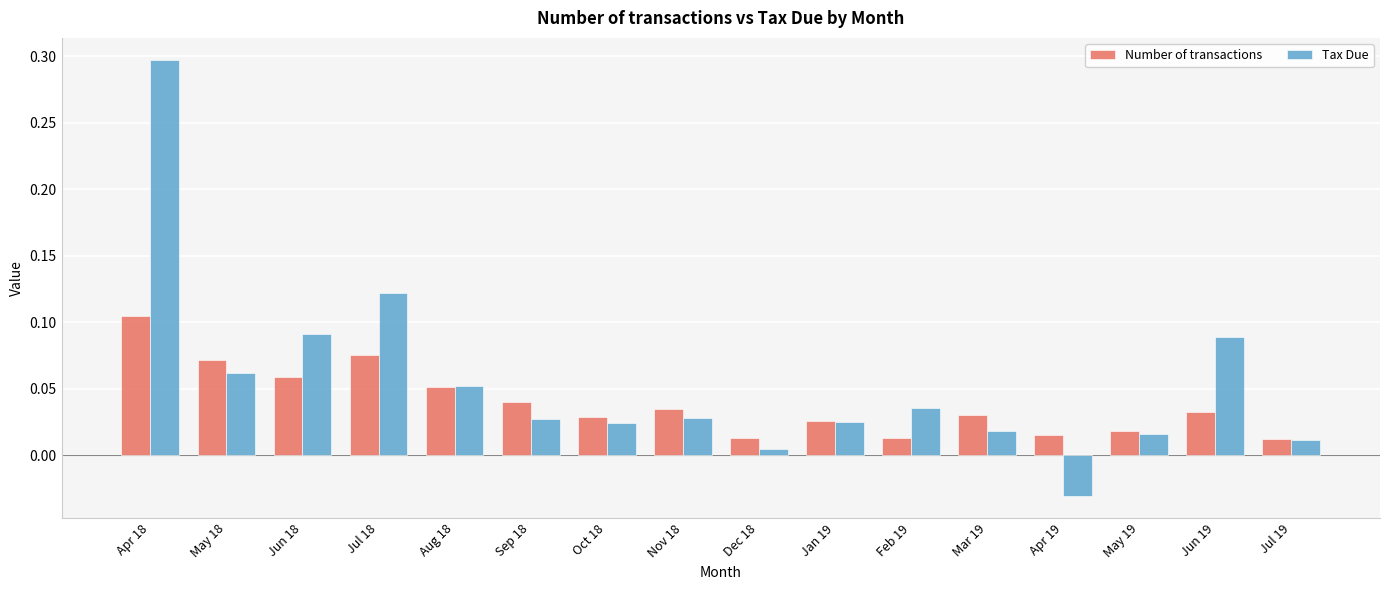

At which category does the chart reach its peak across all series?

Apr 18